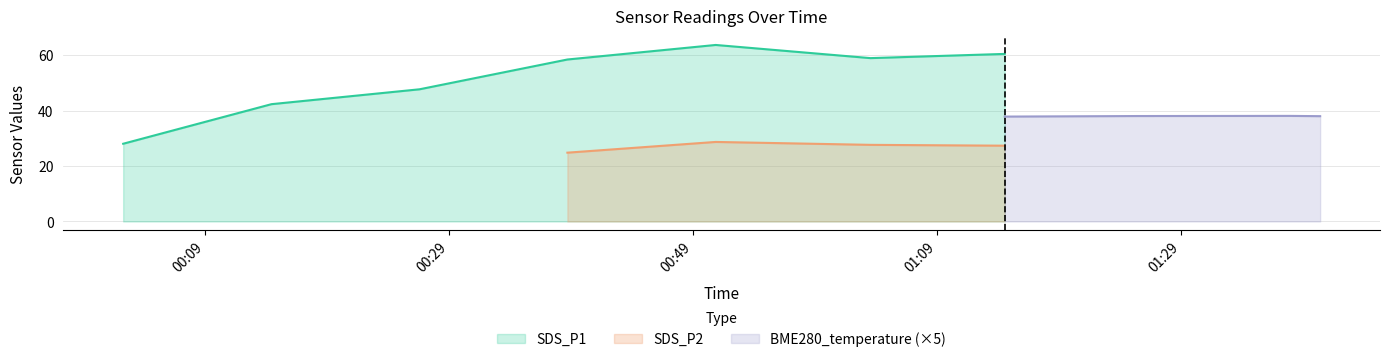

Between 2023/04/07 01:37:56 and 2023/04/07 01:03:33, which is larger?

2023/04/07 01:37:56